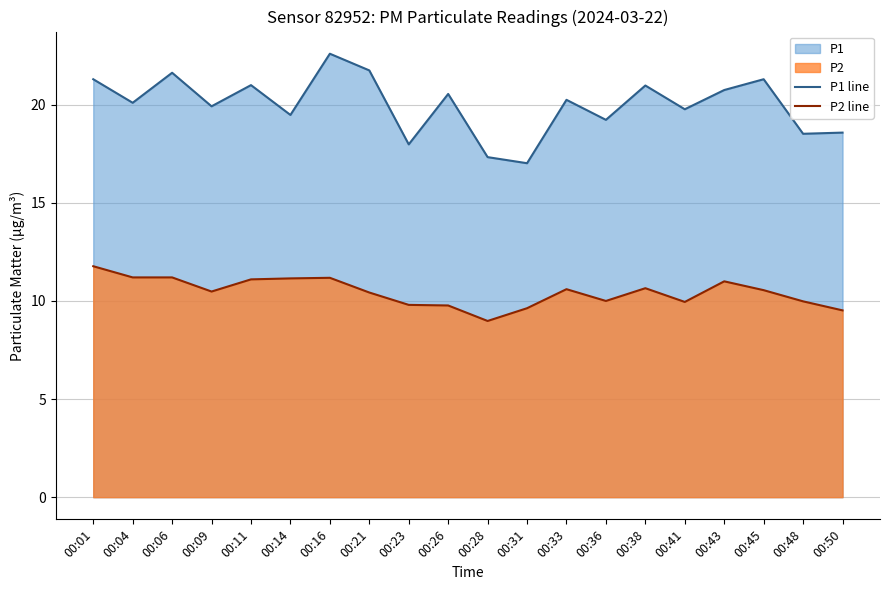

What is the average value of the P2 line series?

10.4